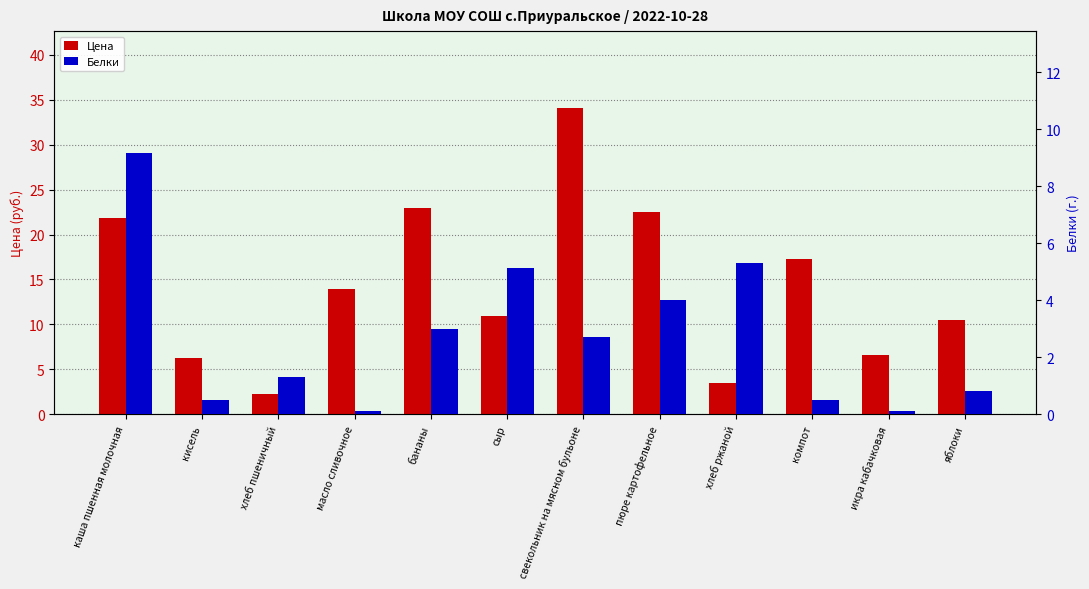

Is it true that Белки equals 0.5 at компот?

True